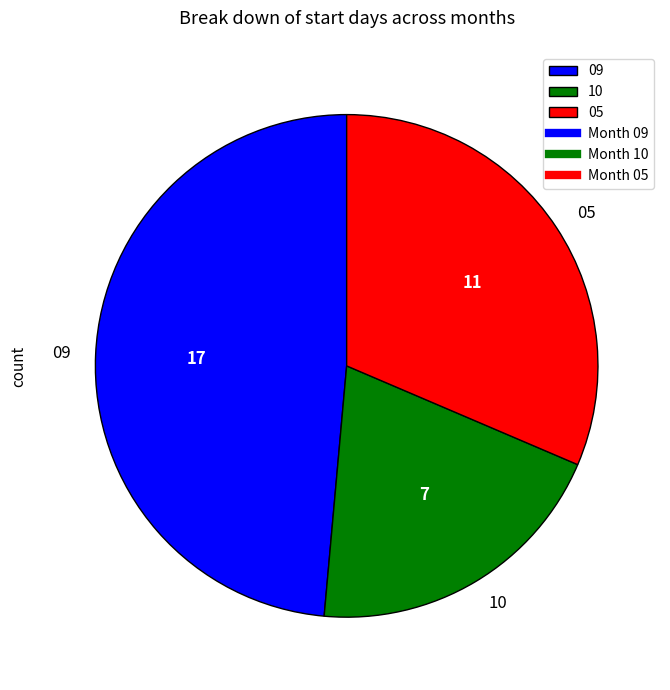

Which has a higher value, 10 or 09?

09